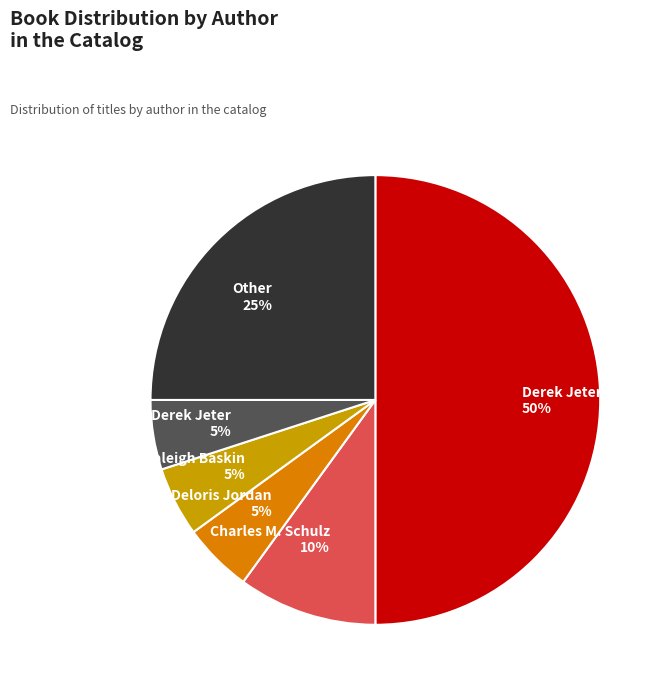

How many segments does this pie chart have?

6